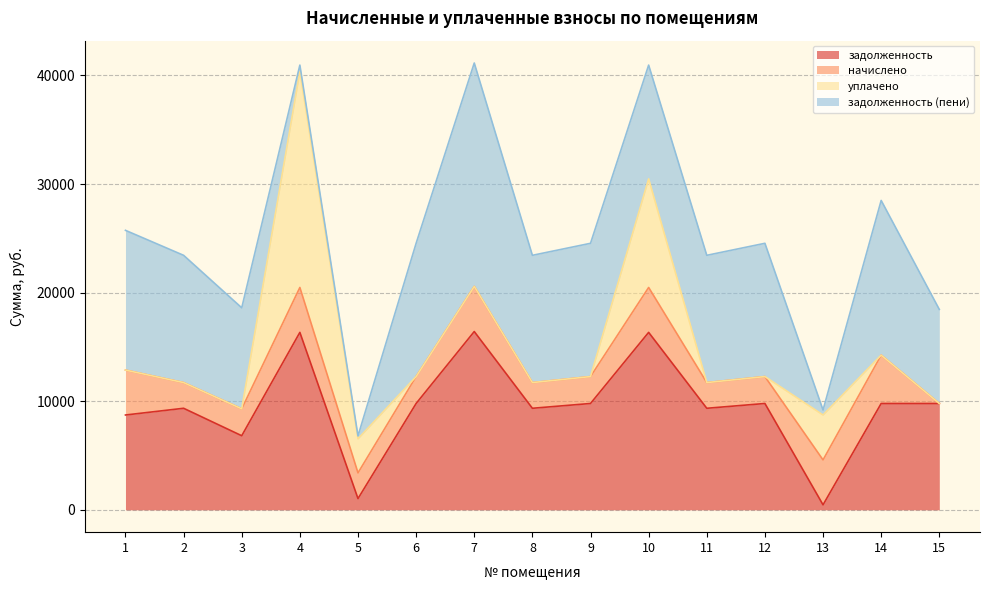

At 3, list the series in order from largest to smallest.

задолженность (пени), задолженность, начислено, уплачено